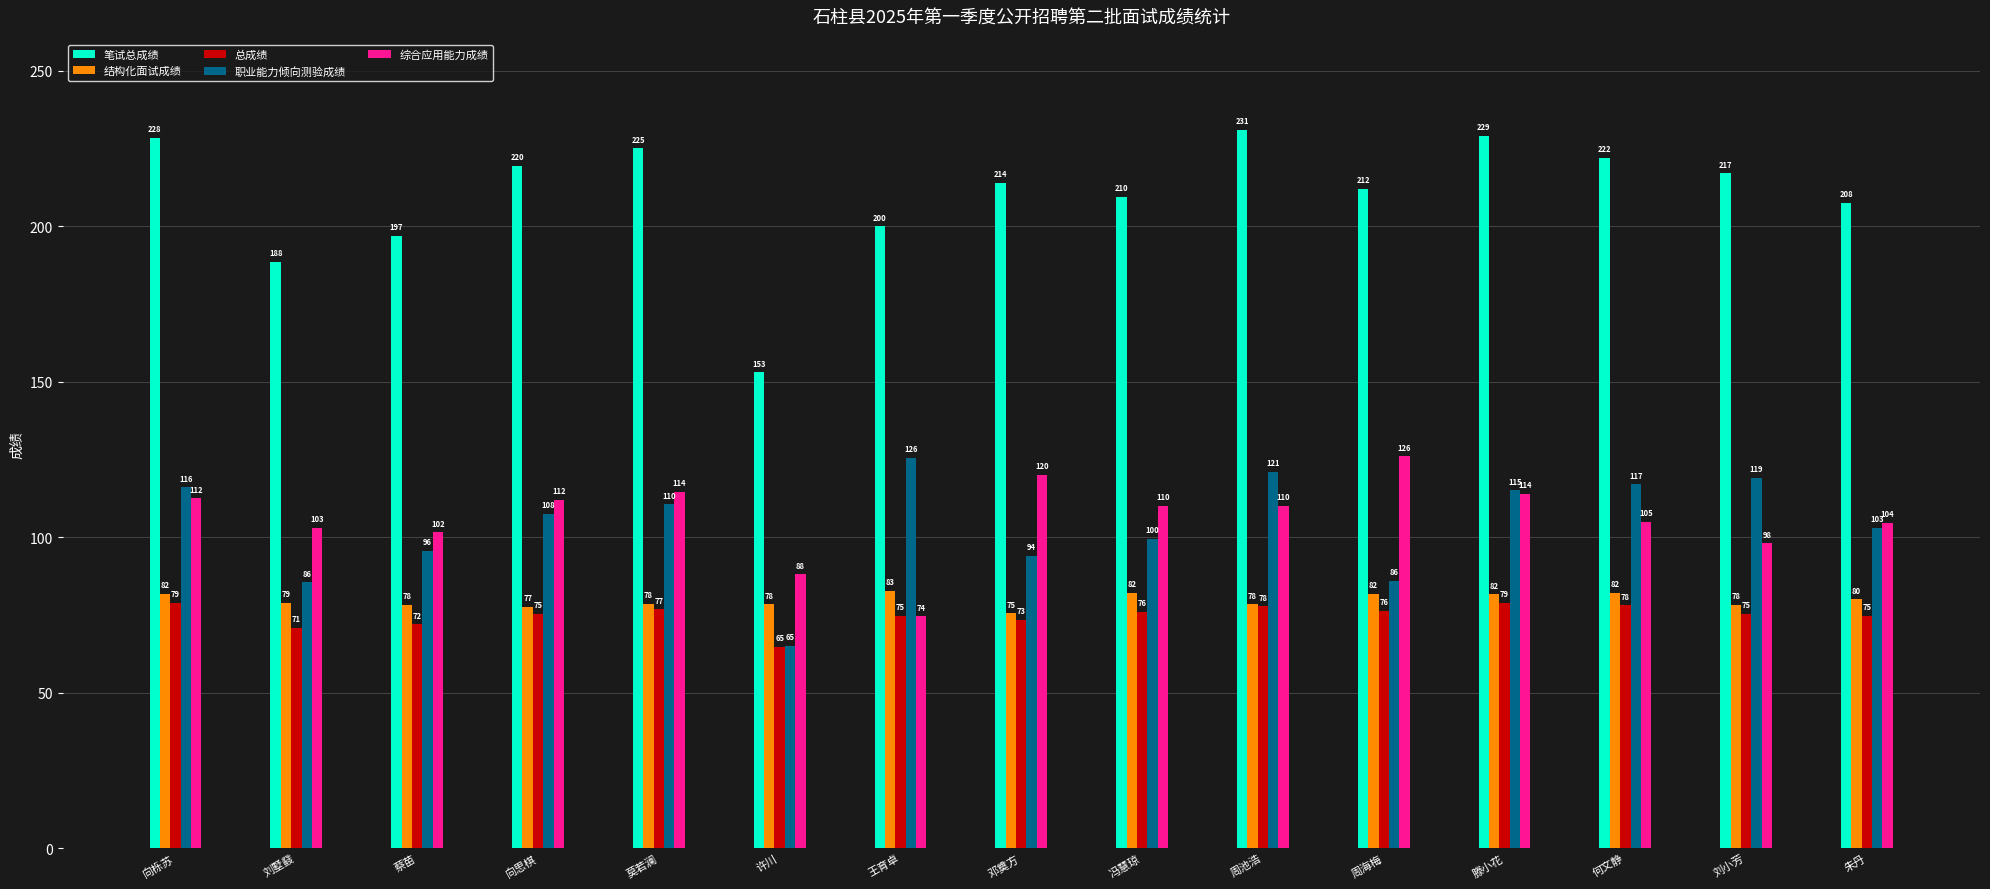

Which series has the widest spread of values?

笔试总成绩